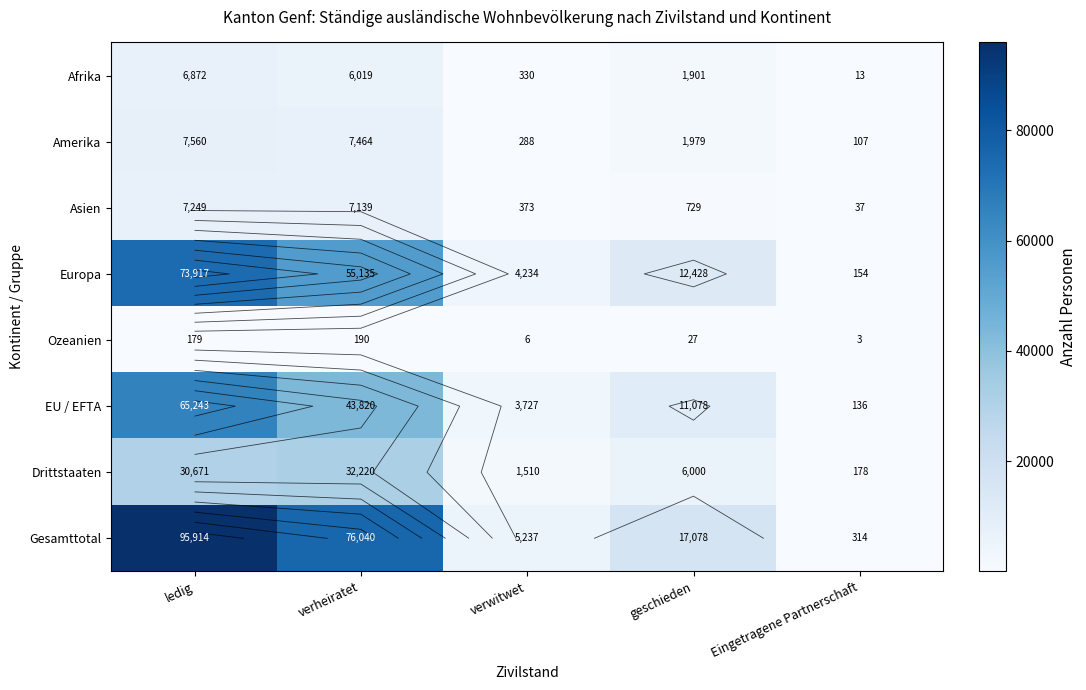

What is the total value across all series at ledig?

287605